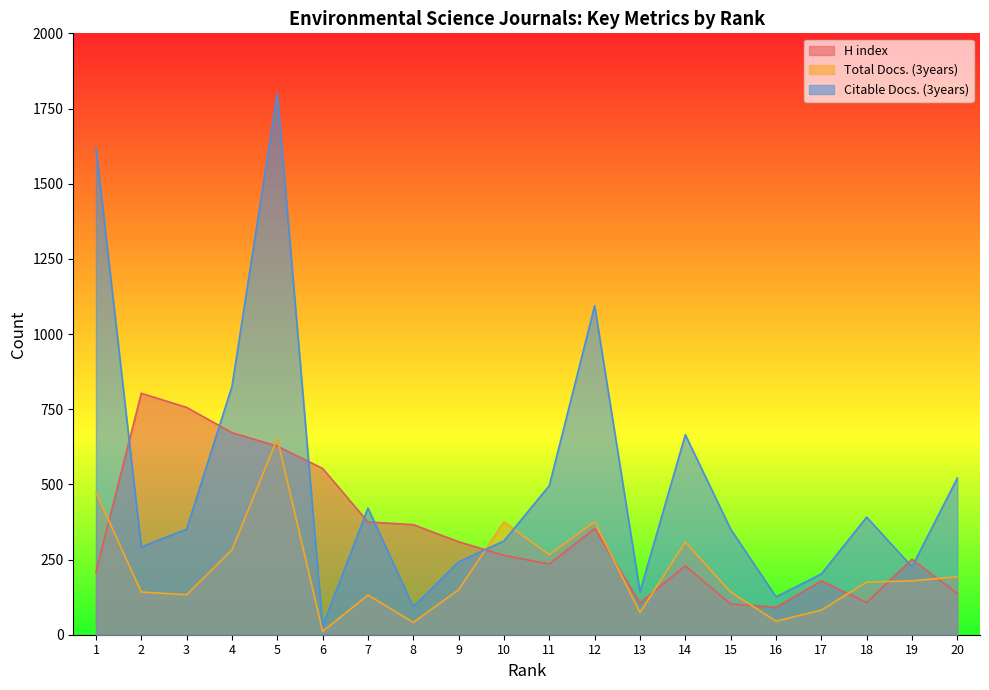

List the series in order of their peak value, lowest first.

Total Docs. (3years), H index, Citable Docs. (3years)